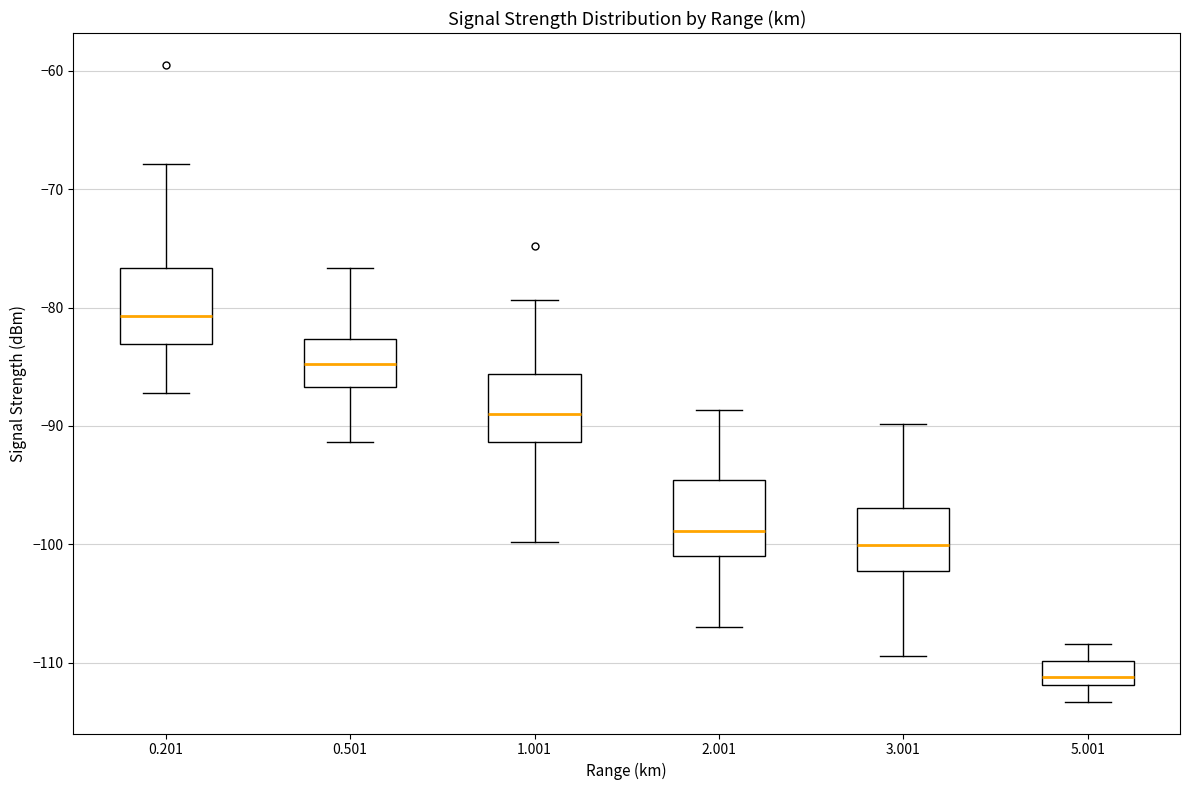

Which box has the lowest median line?

5.001